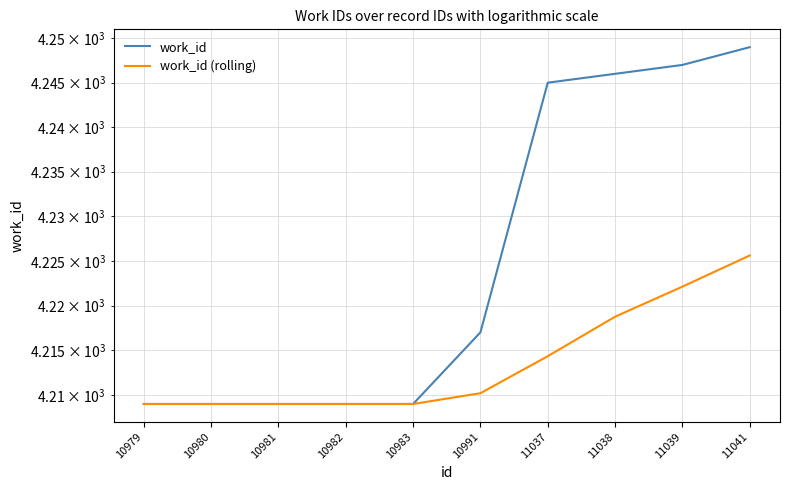

Rank the series by their average value, from lowest to highest.

work_id (rolling), work_id